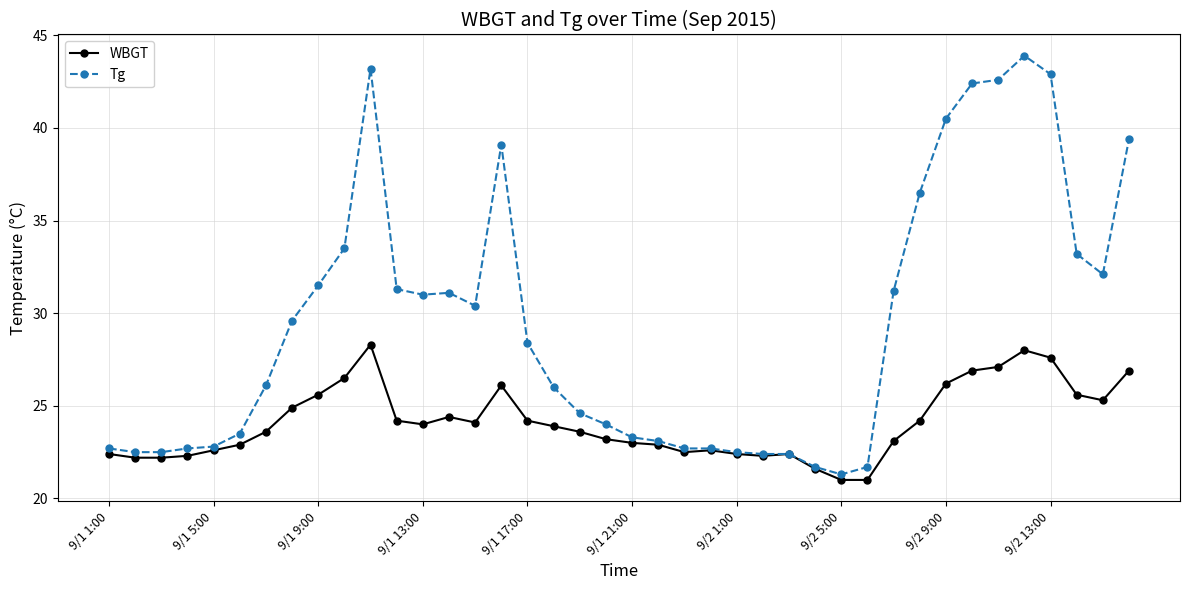

Does the chart display data point markers on the line(s)?

Yes